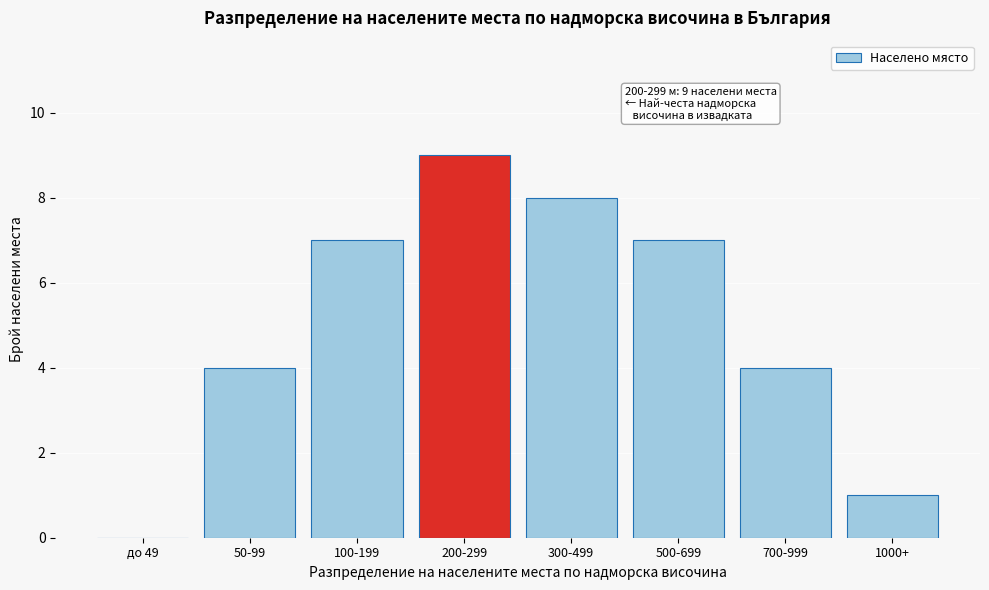

Reading left to right, extract all data points from this chart.

до 49=0	50-99=4	100-199=7	200-299=9	300-499=8	500-699=7	700-999=4	1000+=1